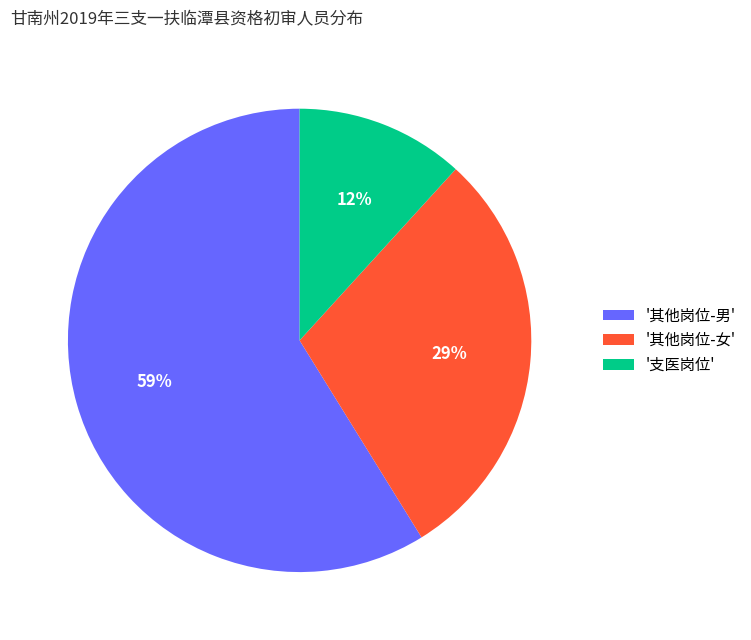

Which category accounts for the majority?

'其他岗位-男'